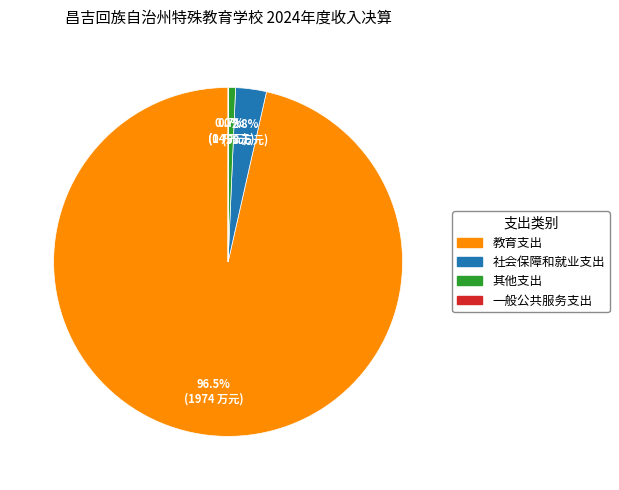

Combined, do 其他支出 and 教育支出 account for over 50%?

Yes